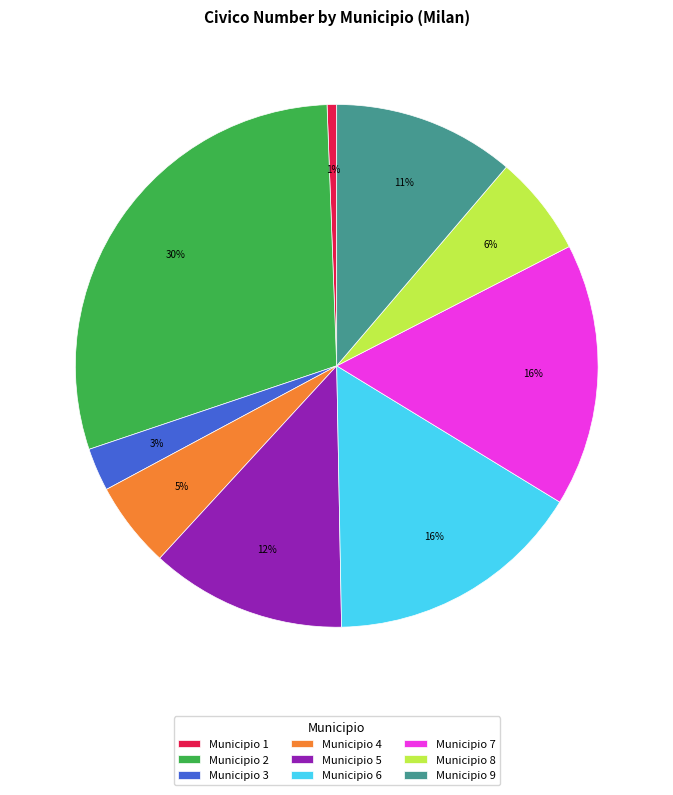

What is the largest slice in the pie chart?

Municipio 2